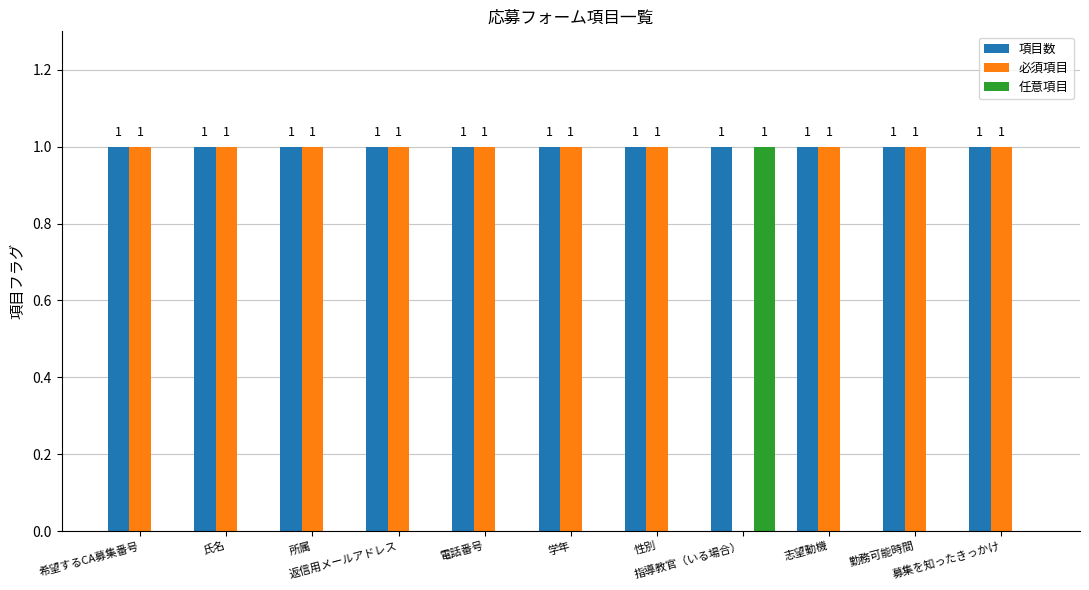

What is the sum of all 項目数 values?

11